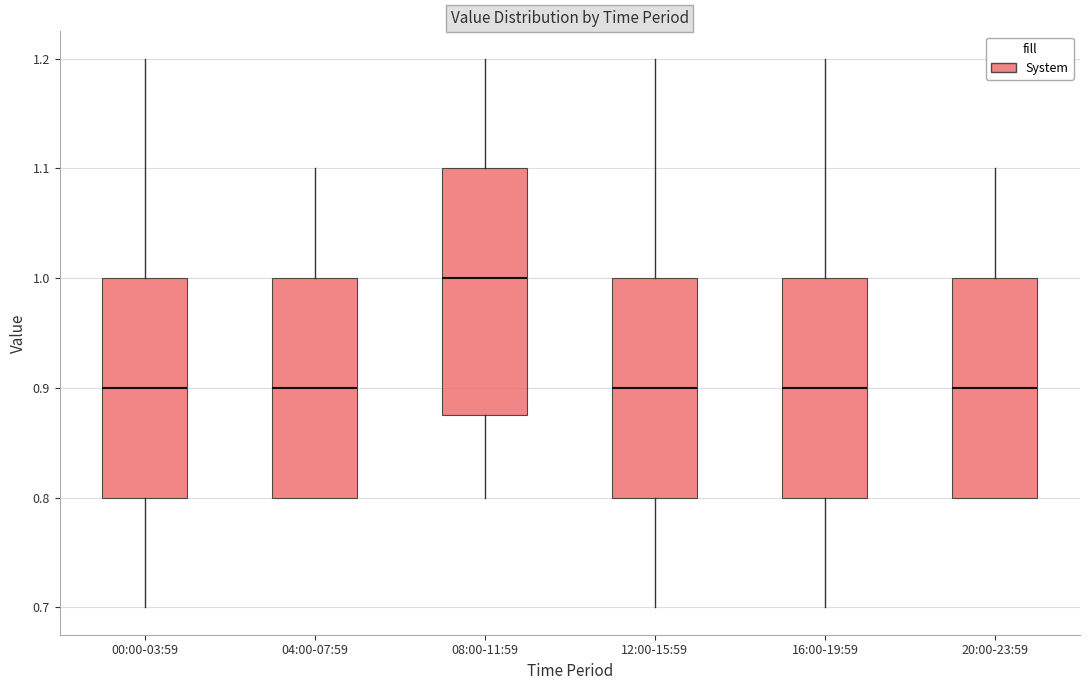

Reading left to right, transcribe this box plot: for each box, give where its median line is, the range the box spans, and where its two whiskers end, as read against the y-axis. The values are not printed on the chart, so give them approximately, as read against the axis.

00:00-03:59: median 0.90, box 0.80 to 1.00, whiskers 0.70 to 1.20
04:00-07:59: median 0.90, box 0.80 to 1.00, whiskers 0.80 to 1.10
08:00-11:59: median 1.00, box 0.88 to 1.10, whiskers 0.80 to 1.20
12:00-15:59: median 0.90, box 0.80 to 1.00, whiskers 0.70 to 1.20
16:00-19:59: median 0.90, box 0.80 to 1.00, whiskers 0.70 to 1.20
20:00-23:59: median 0.90, box 0.80 to 1.00, whiskers 0.80 to 1.10